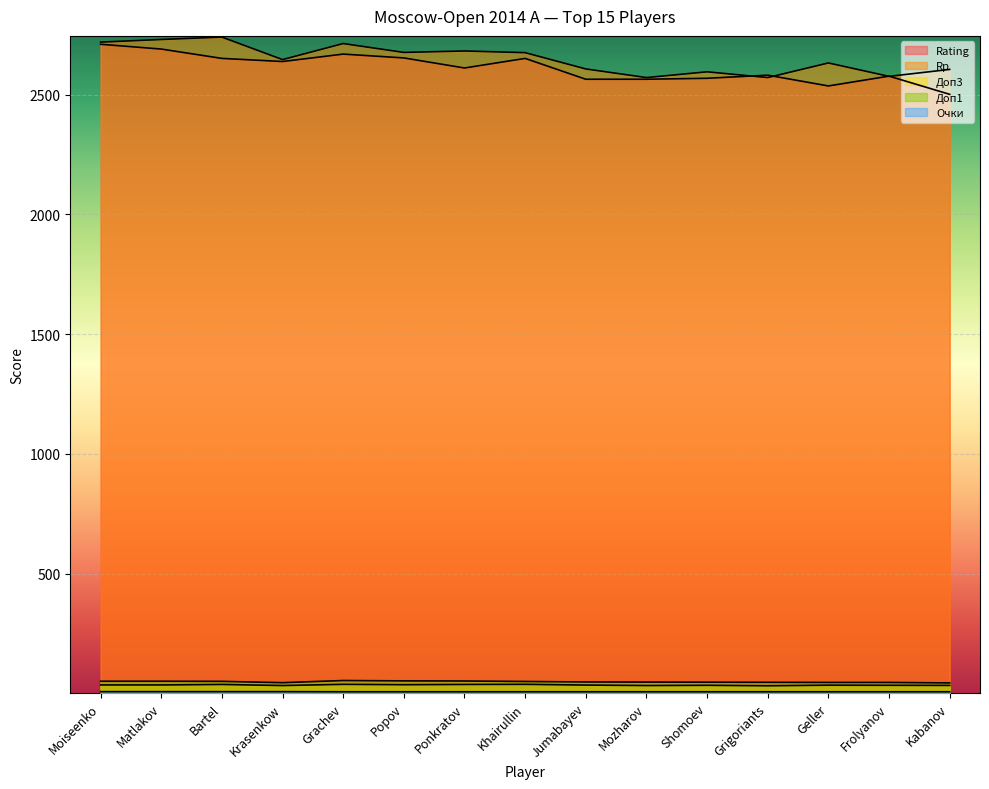

What is the value of the Доп1 point at the 12th from the left?

46.0